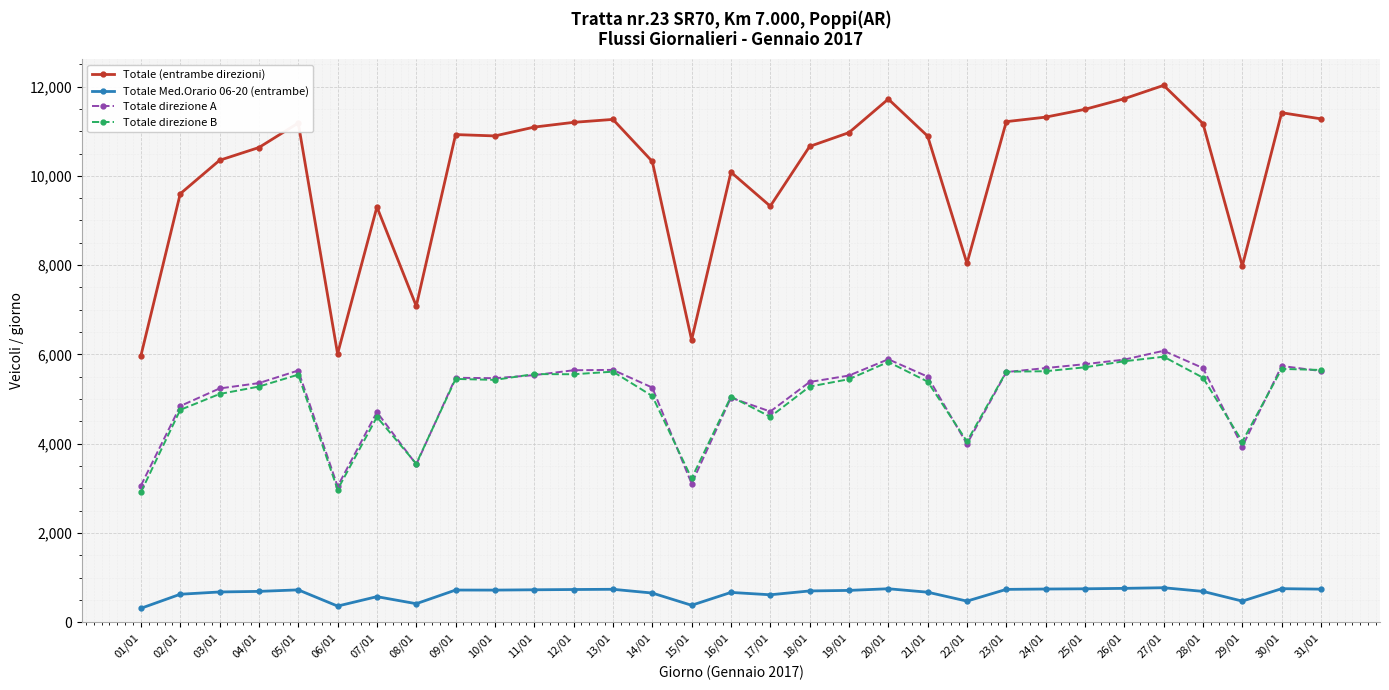

True or false: Totale Med.Orario 06-20 (entrambe) and Totale (entrambe direzioni) intersect in this chart.

False